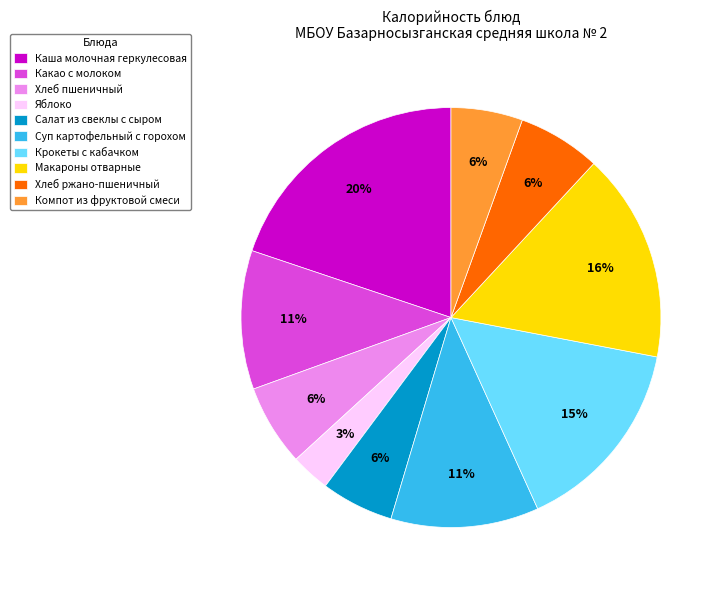

Count the number of slices in the pie.

10